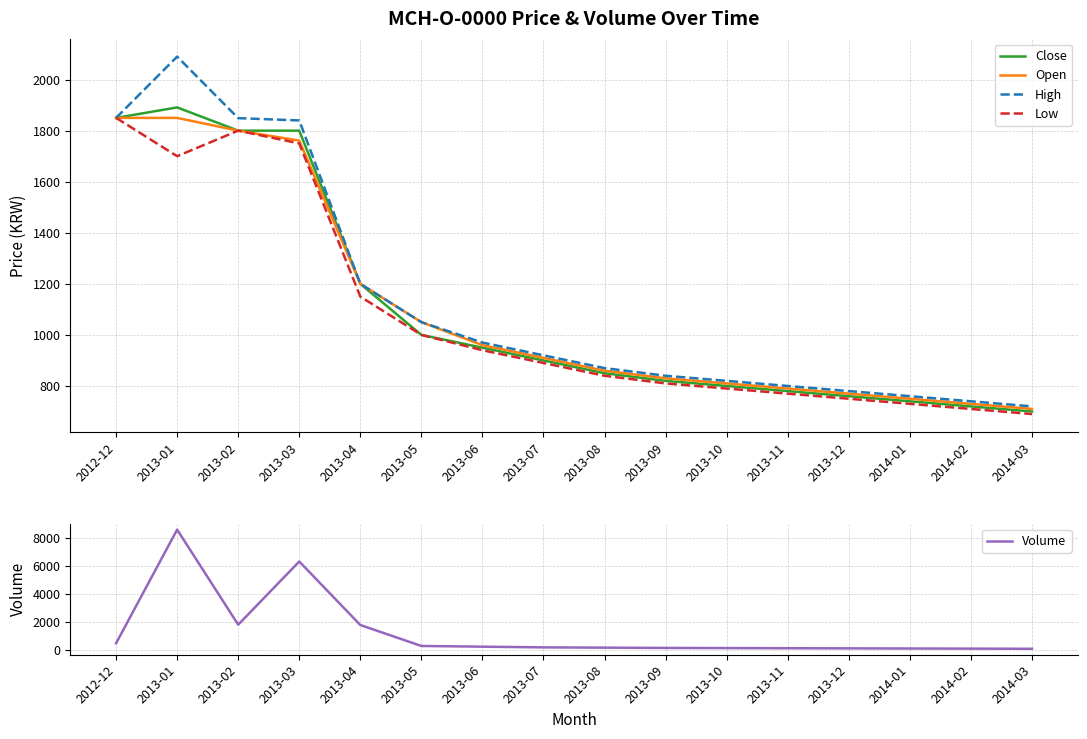

Between 2013-04 and 2014-02, which series saw the biggest shift?

Volume